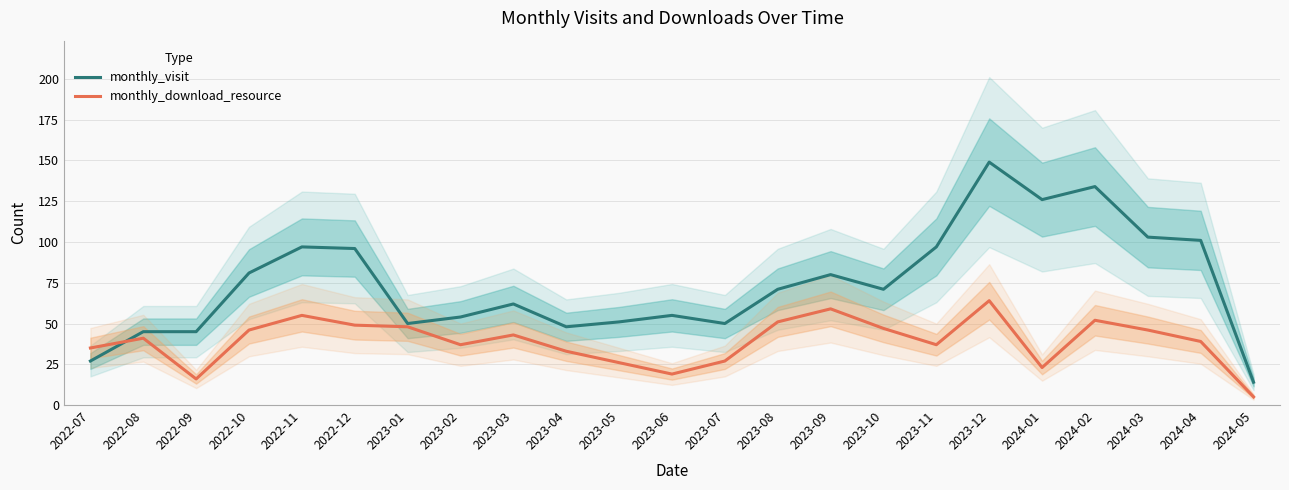

True or false: monthly_visit and monthly_download_resource cross at least once.

True